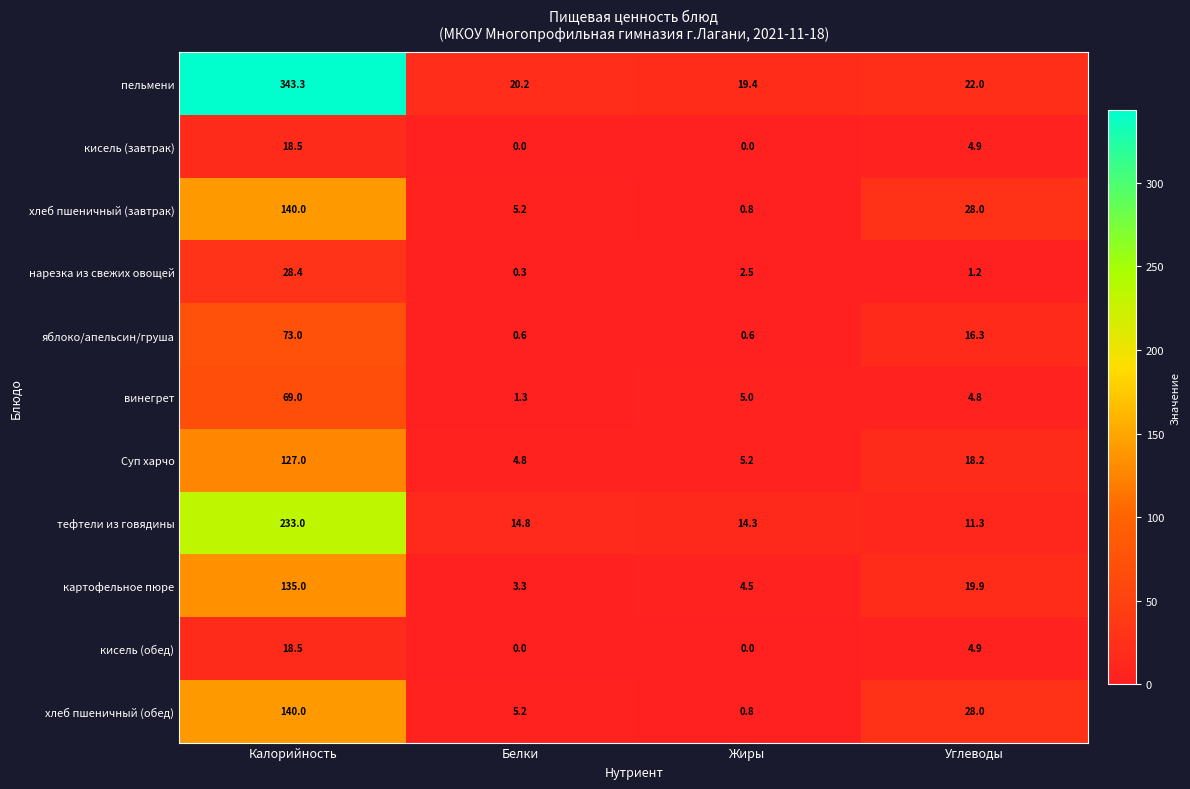

At how many categories does at least one series exceed 162?

1